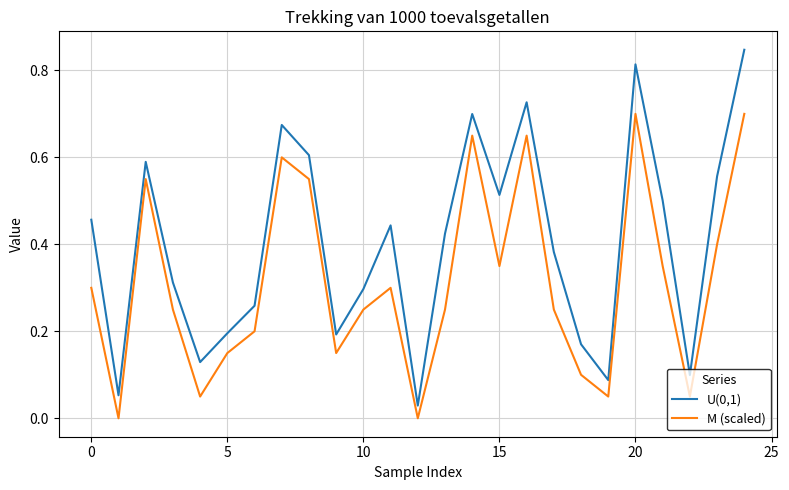

True or false: U(0,1) and M (scaled) intersect in this chart.

False